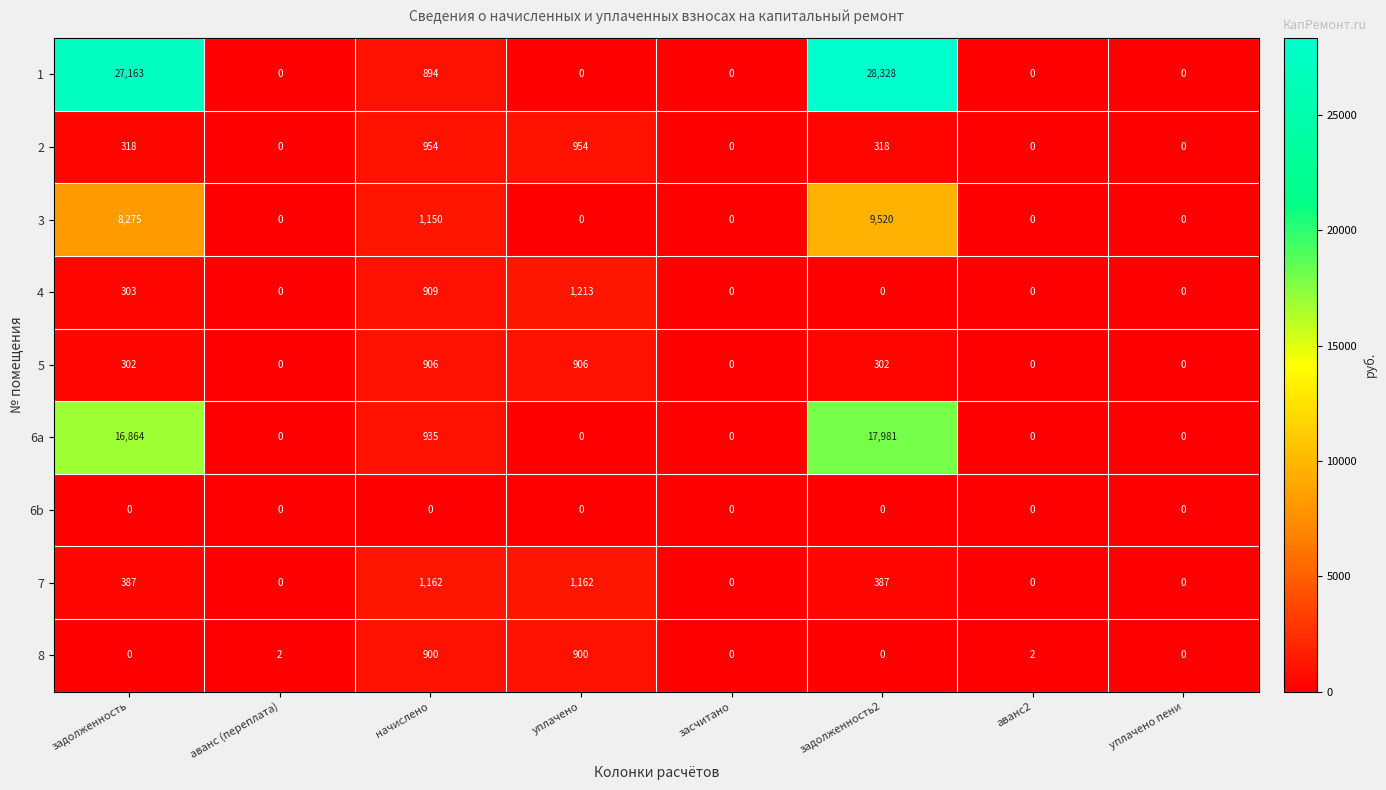

The value of 6a at задолженность is 16864. True or false?

True